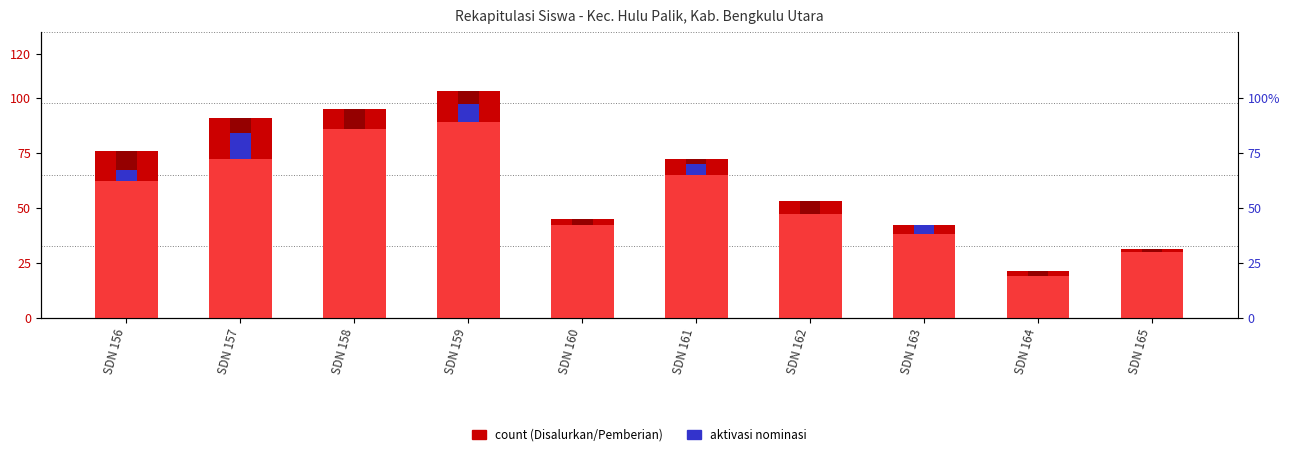

What is the value of the Disalurkan (Siswa) bar at the 4th from the left?

103